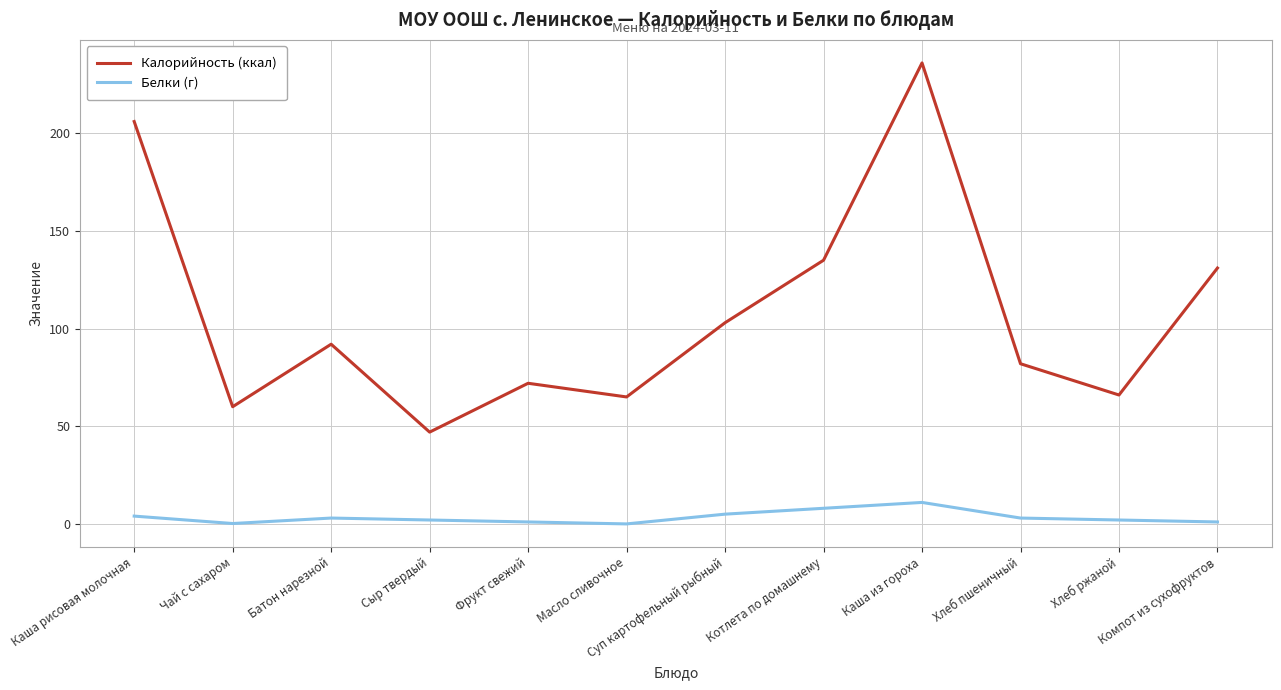

What is the sum of all Калорийность (ккал) values?

1295.0